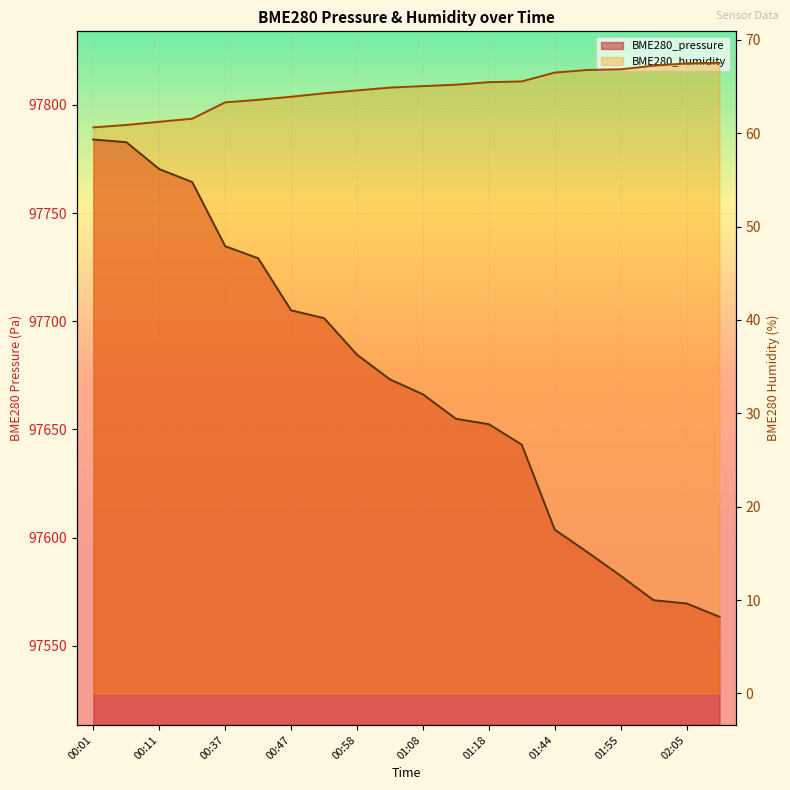

Read the BME280_humidity value at 00:47.

63.9